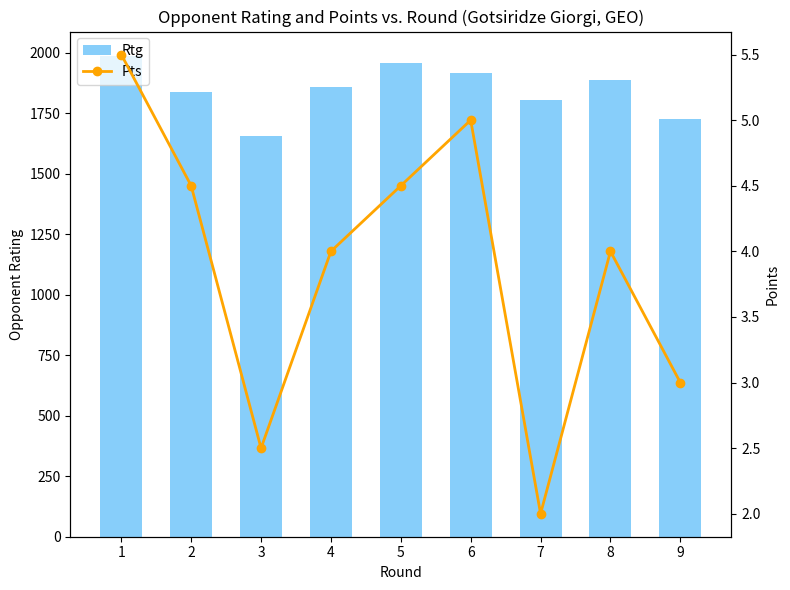

At how many categories does at least one series exceed 1322?

9